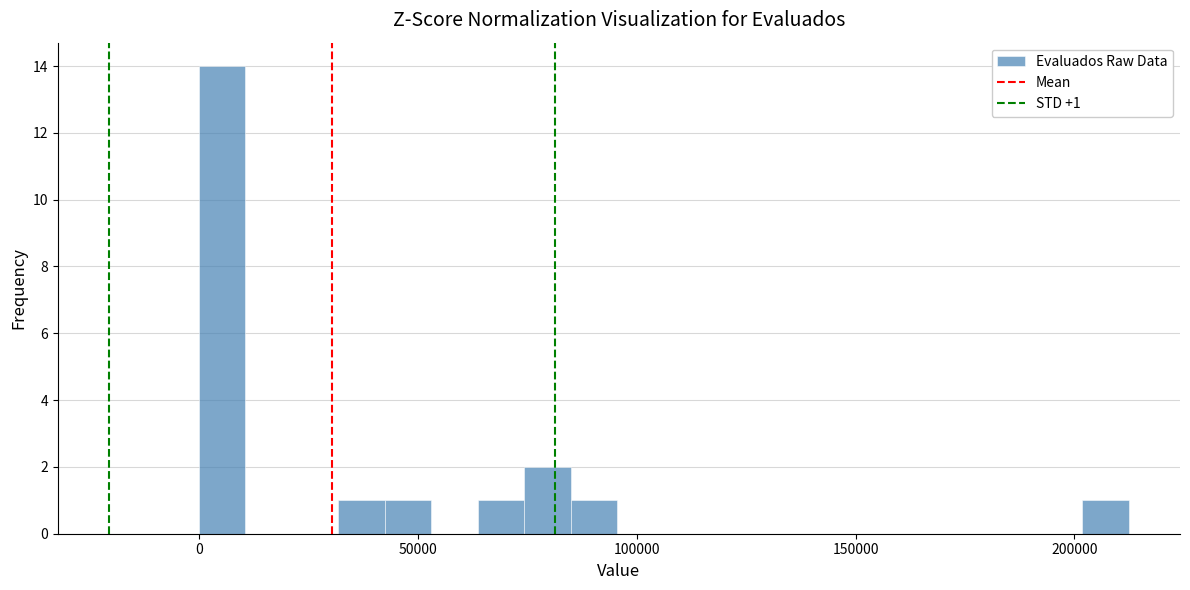

Around what value on the x-axis is the tallest bar? Give the approximate position of its centre, as read against the axis.

5000